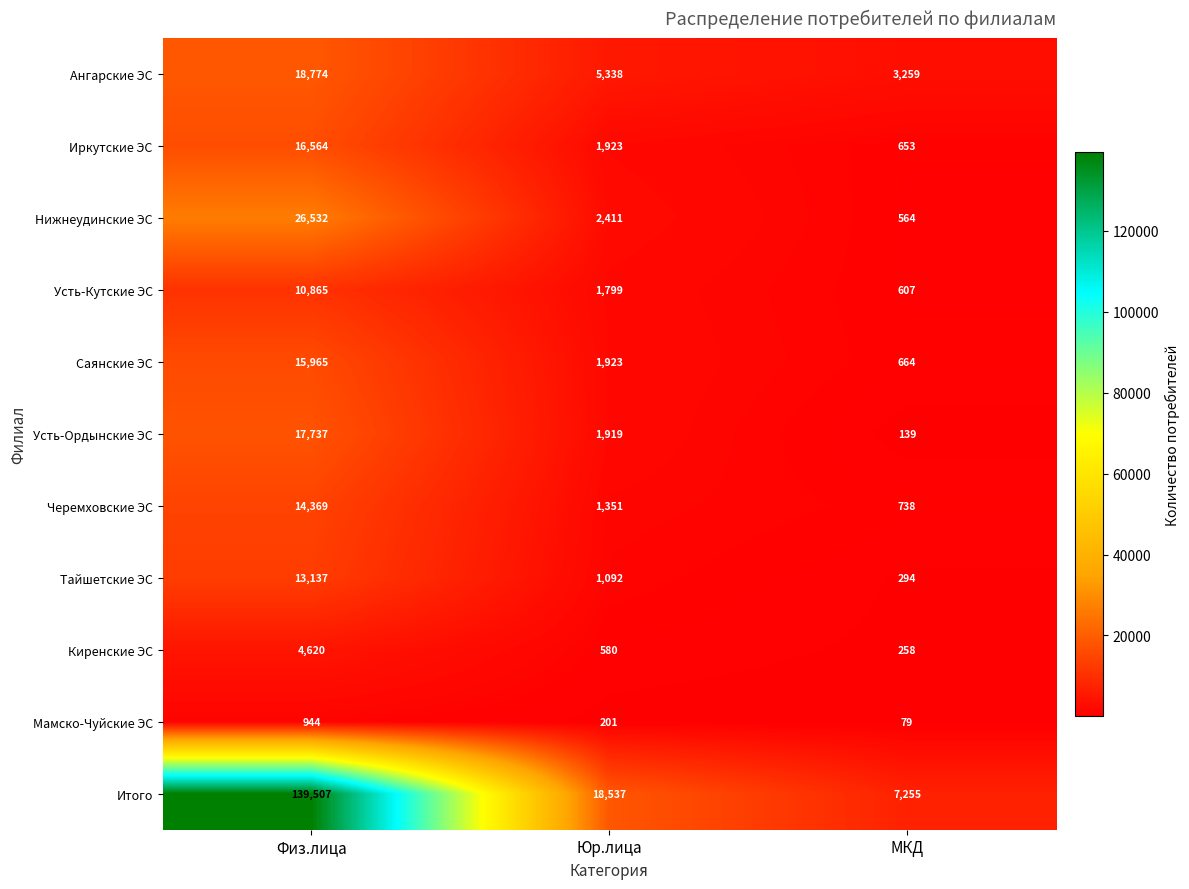

Rank the series at МКД from highest to lowest value.

Итого, Ангарские ЭС, Черемховские ЭС, Саянские ЭС, Иркутские ЭС, Усть-Кутские ЭС, Нижнеудинские ЭС, Тайшетские ЭС, Киренские ЭС, Усть-Ордынские ЭС, Мамско-Чуйские ЭС